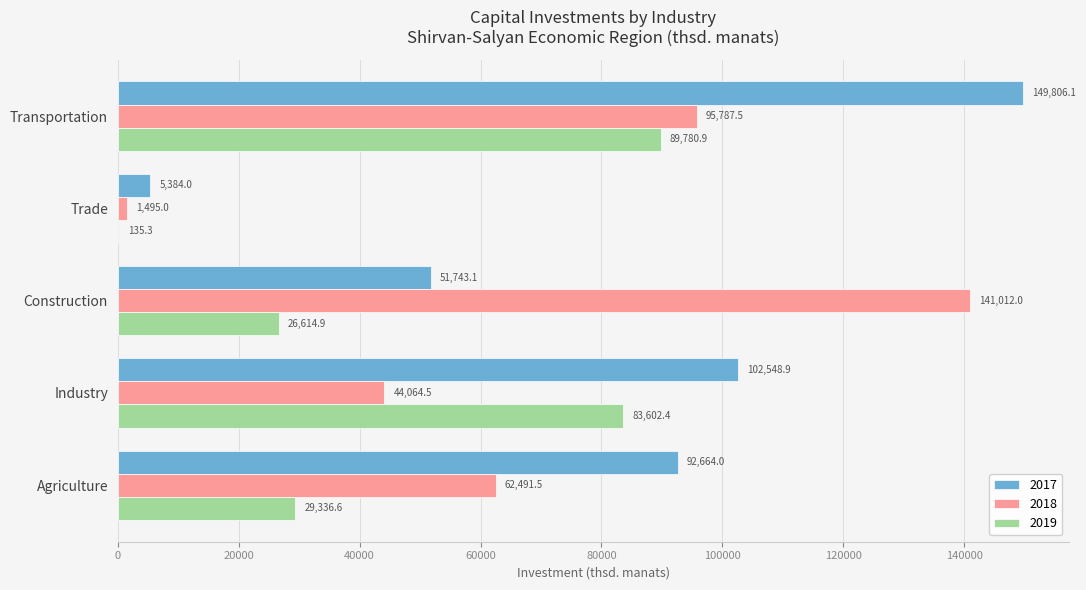

What is the total value across all series at Trade?

7014.3